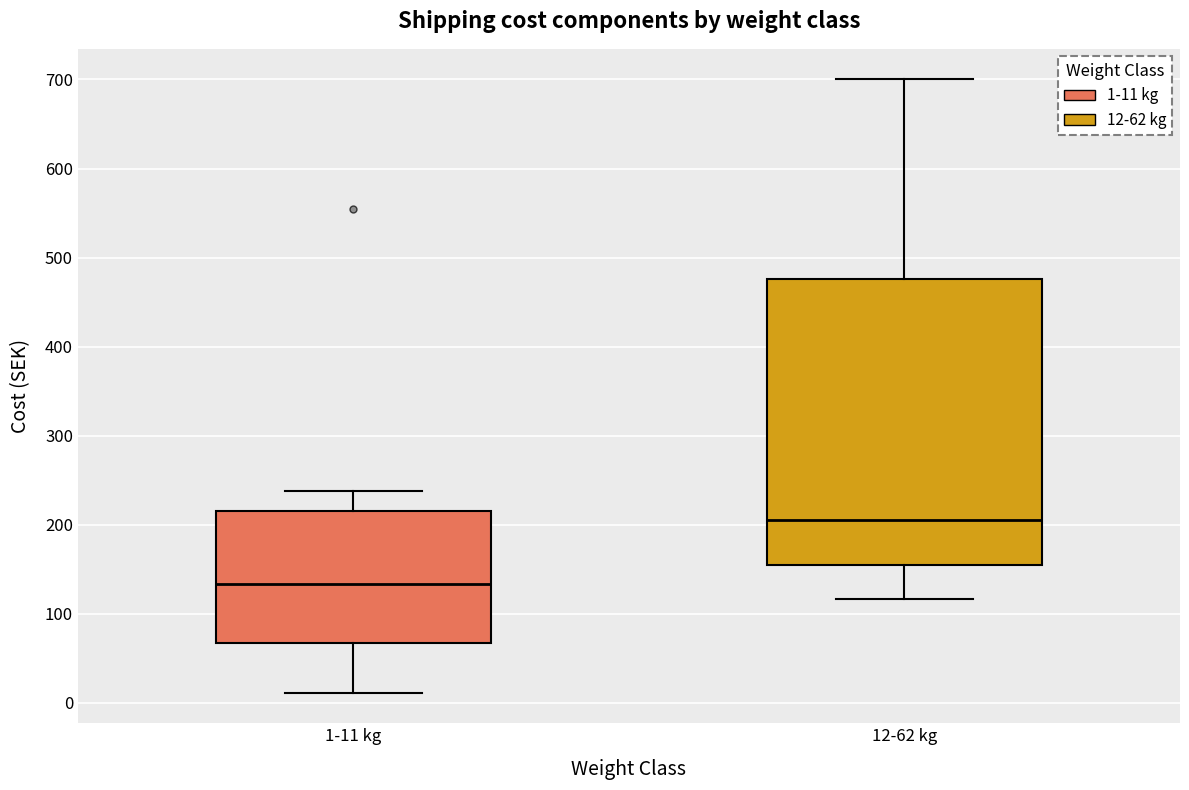

Which box's median line is the lowest?

1-11 kg